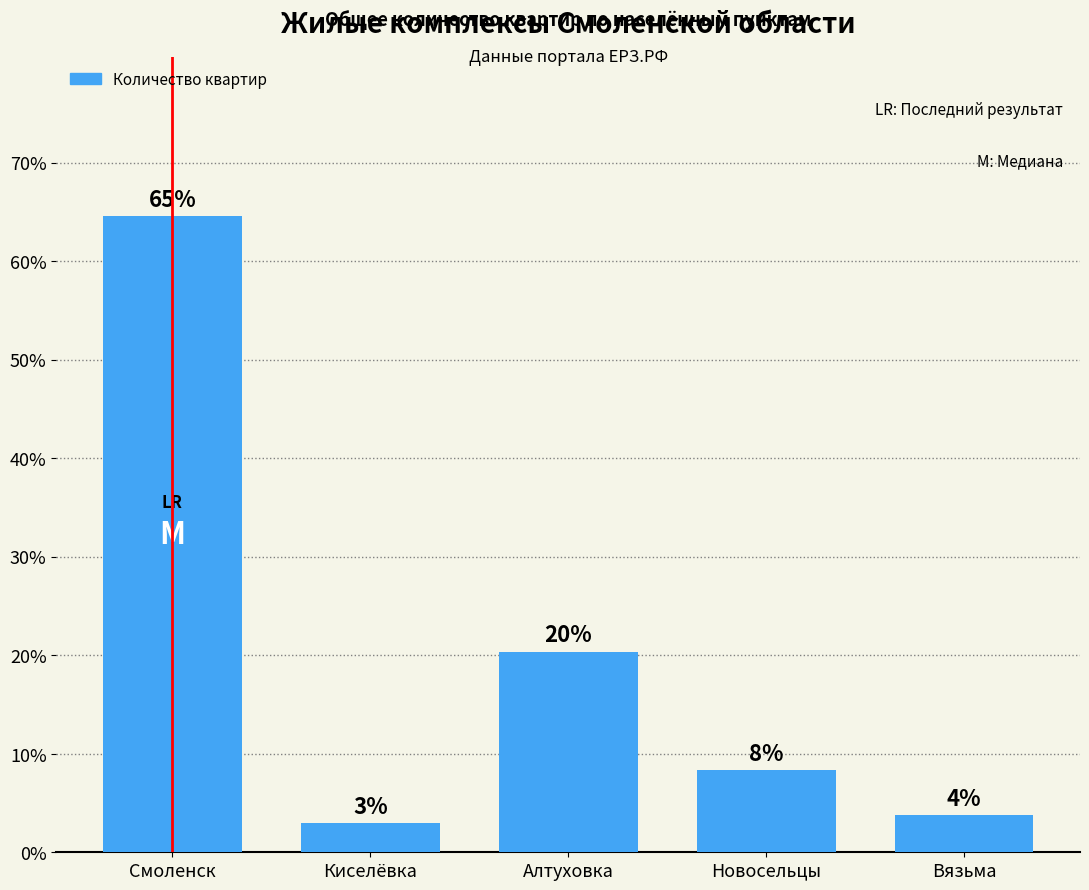

How many bars are there in total?

5